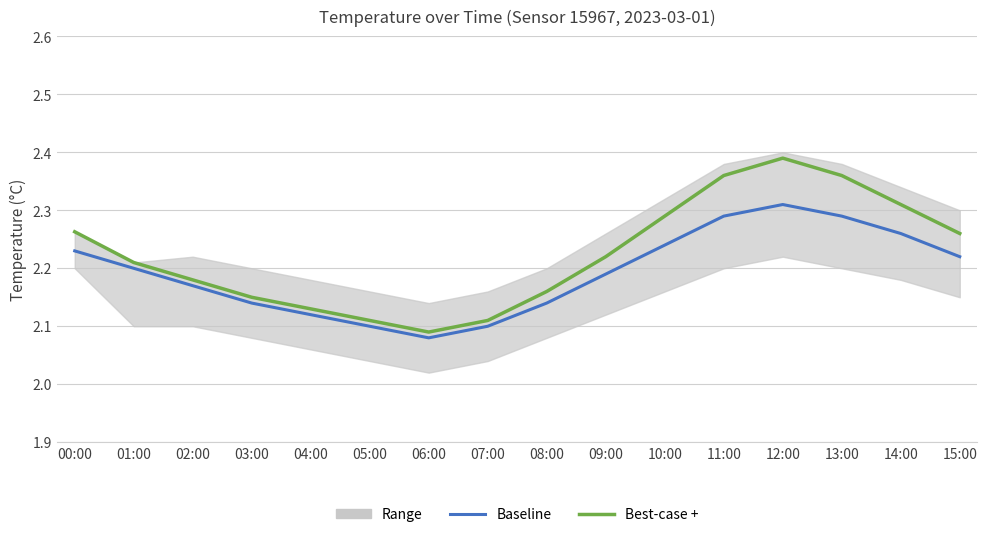

The value of Baseline at 09:00 is 2.2. True or false?

True